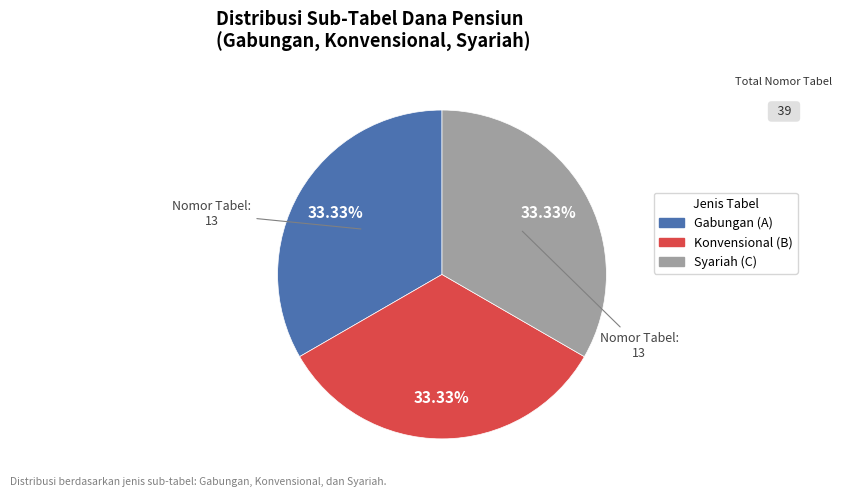

Is there a majority slice in this chart?

No